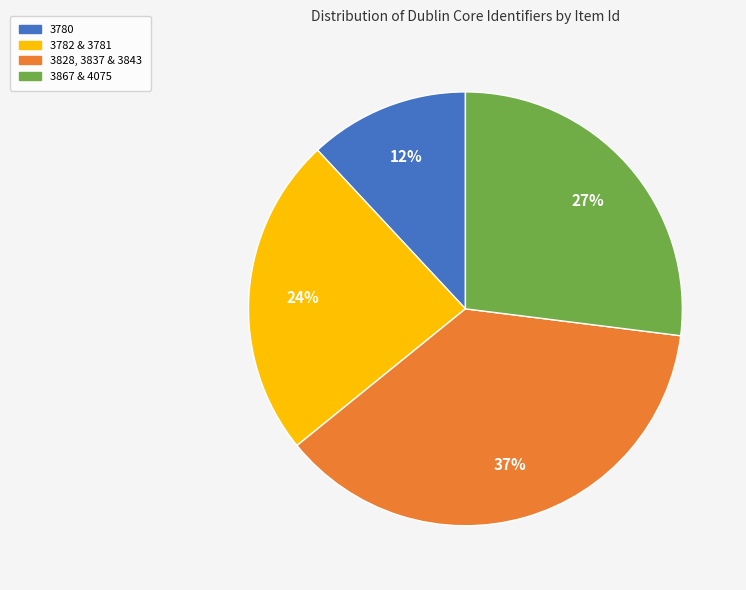

To the nearest percent, what is the average slice percentage?

25%